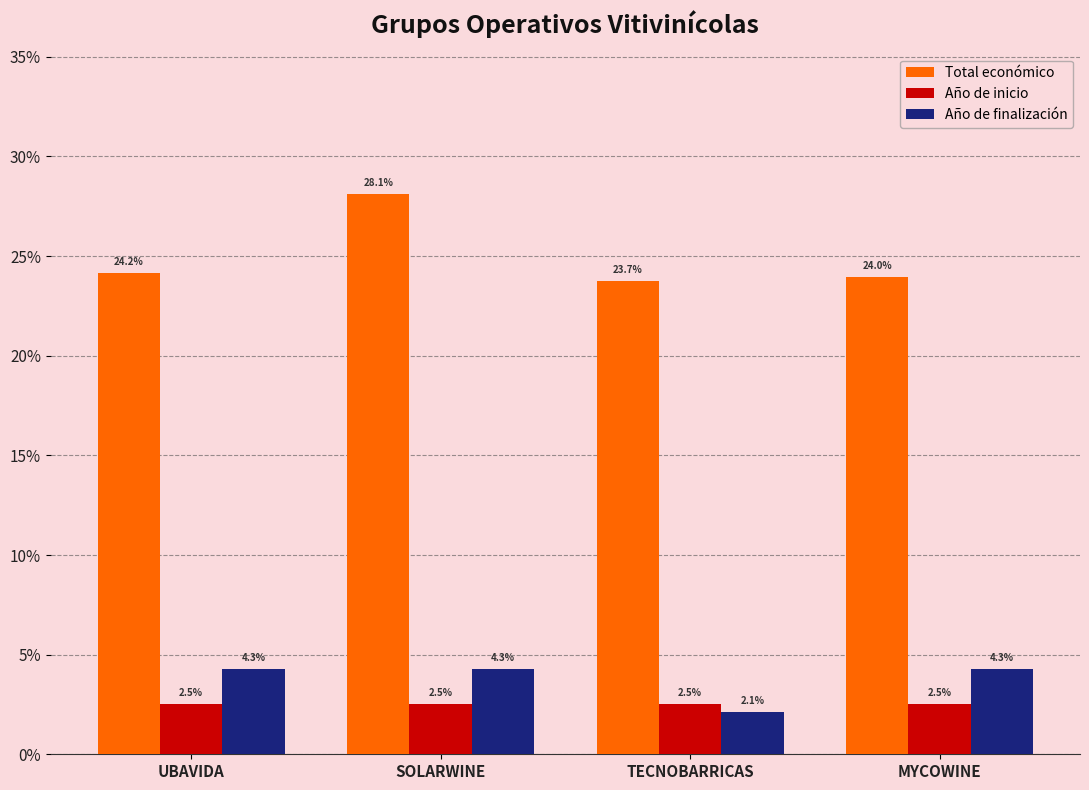

What is the label of the 2nd bar from the left?

SOLARWINE